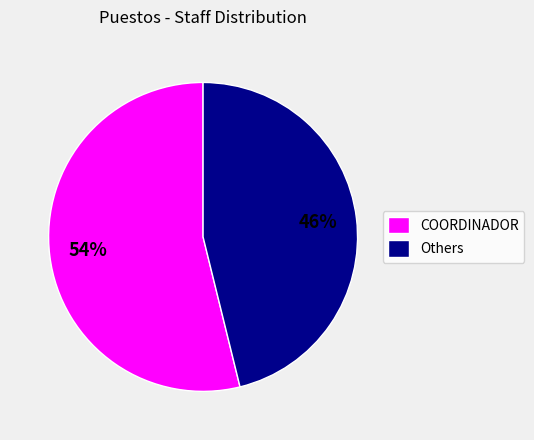

Which slice is the smallest?

Others